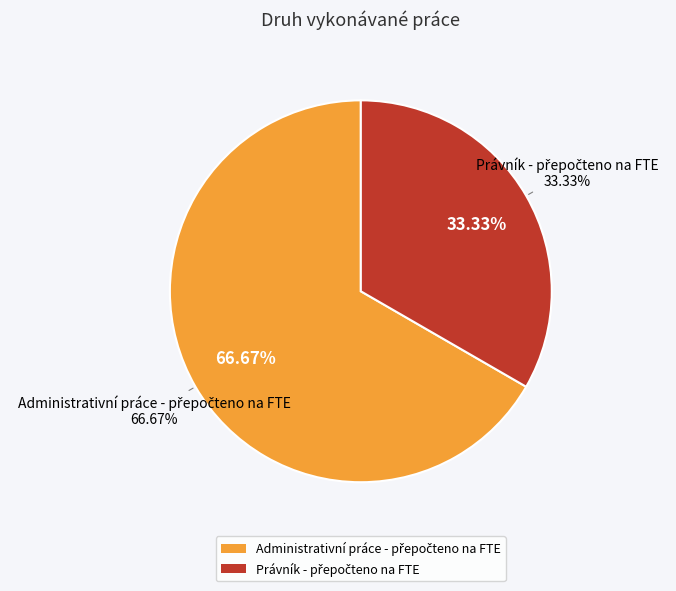

Which slice is the largest?

Administrativní práce - přepočteno na FTE